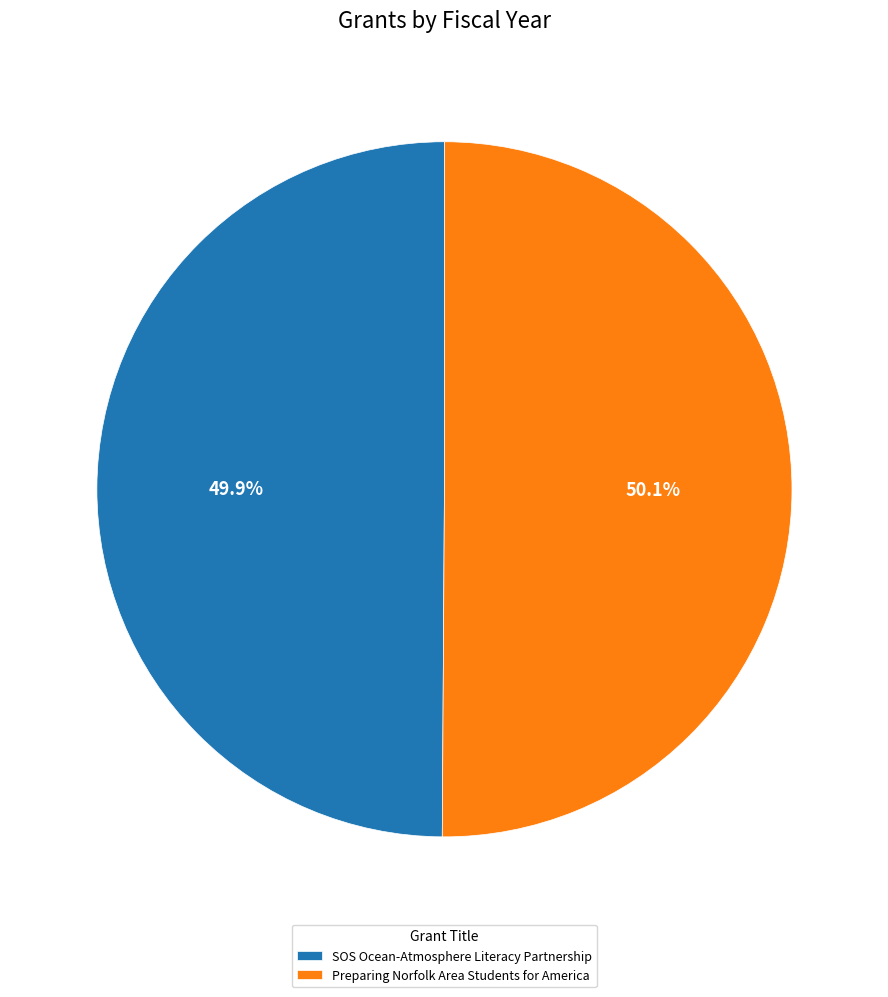

To the nearest percent, what portion does Preparing Norfolk Area Students for America represent?

50%